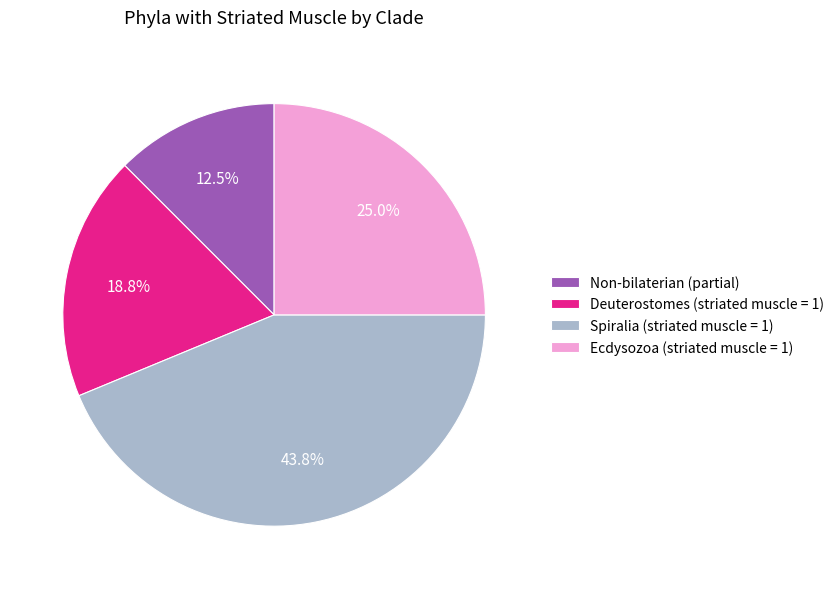

Is Non-bilaterian (partial) the majority of the pie?

No